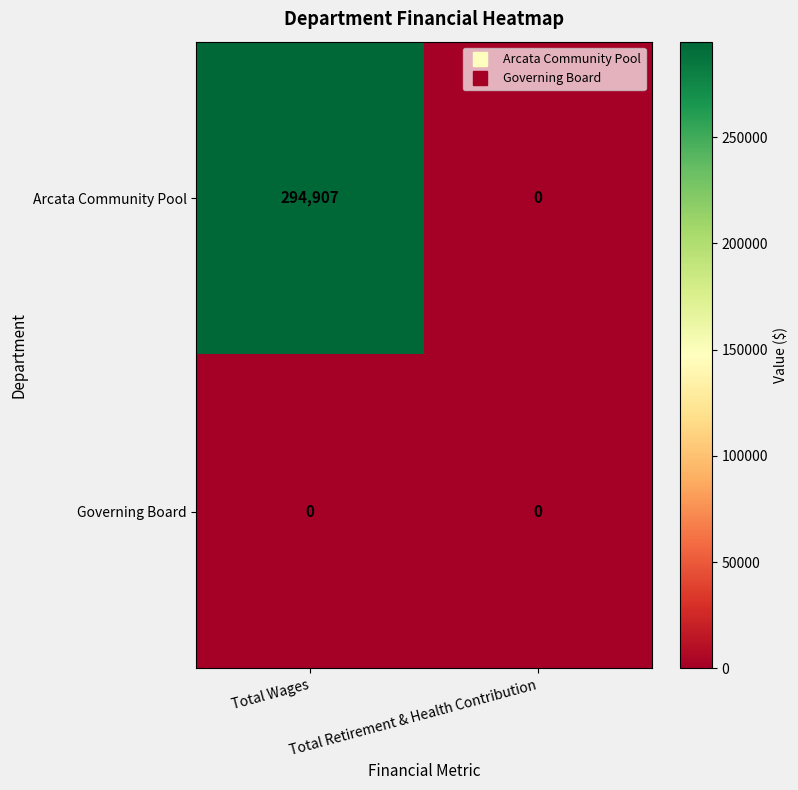

At which category does the chart reach its peak across all series?

Total Wages